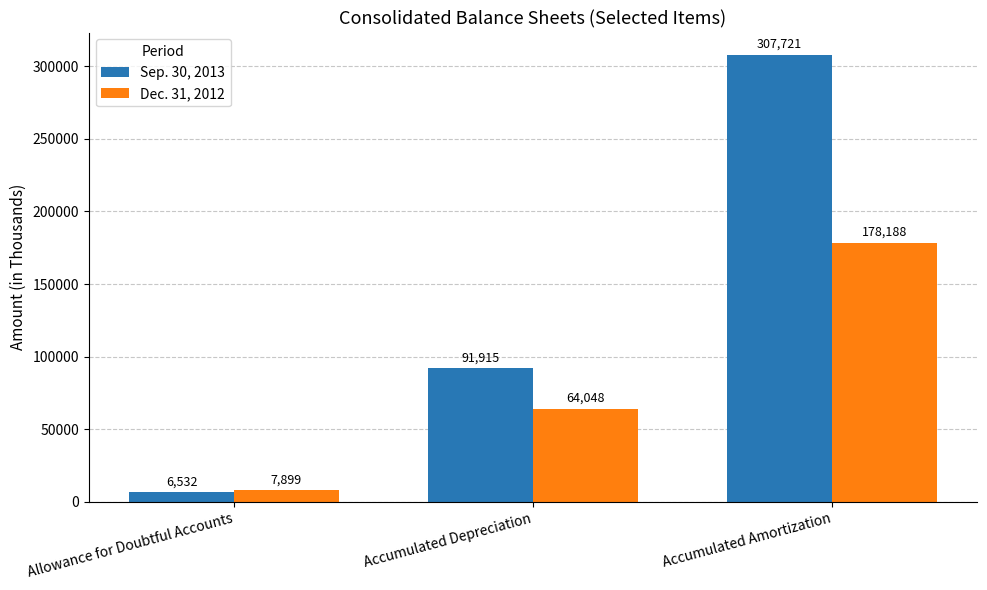

True or false: Sep. 30, 2013 has a value of 6532 at Allowance for Doubtful Accounts.

True